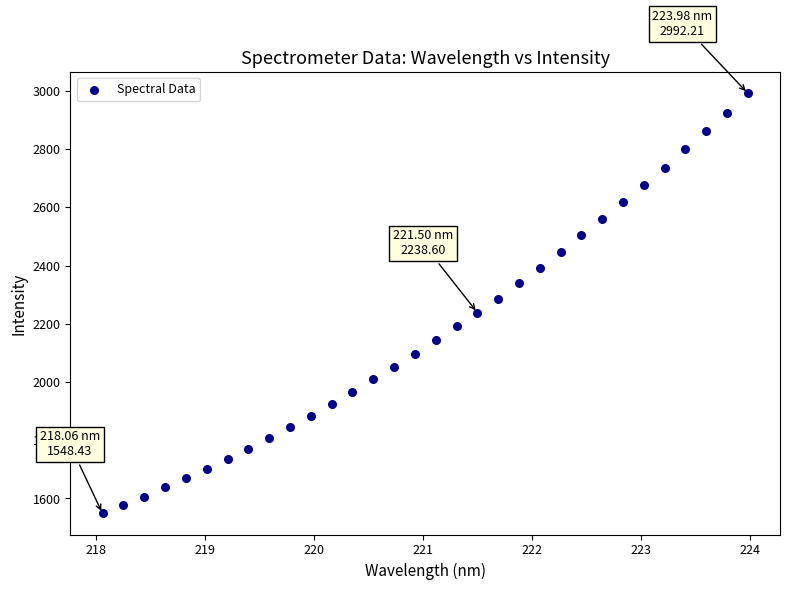

What is the range of Y values (max minus min)?

1443.8